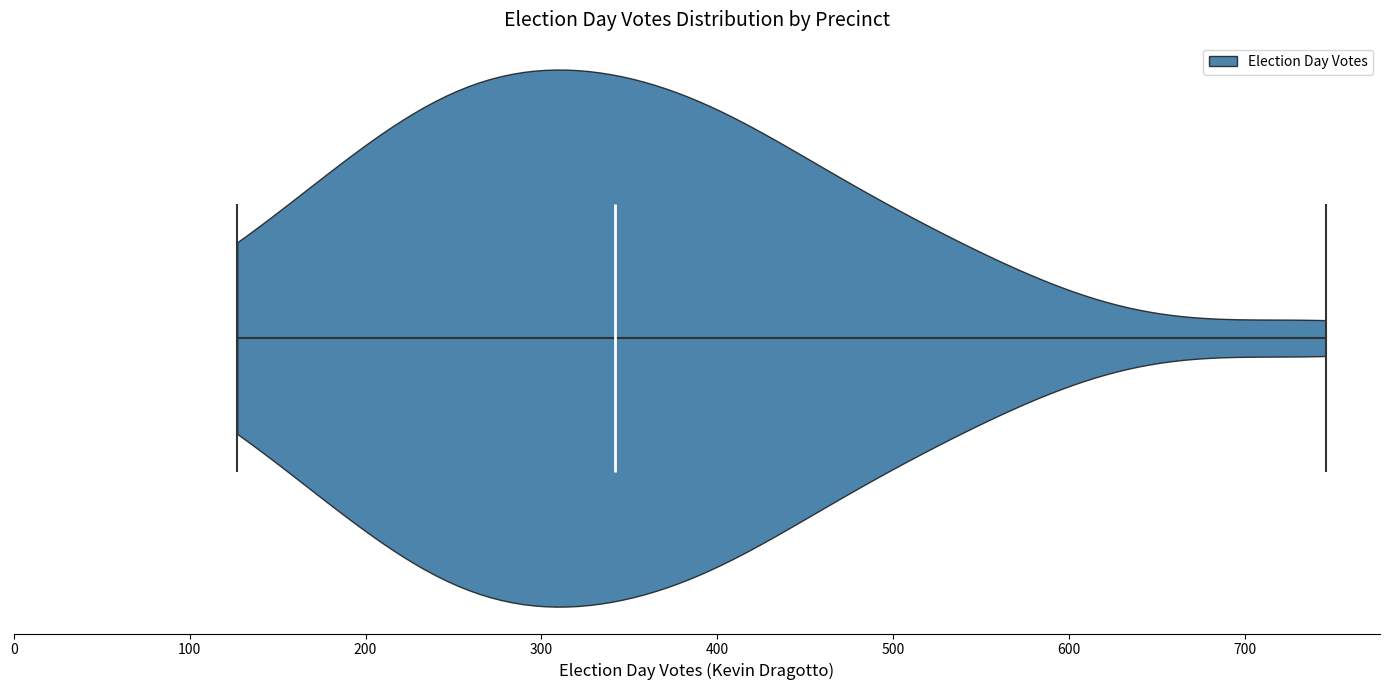

Read this violin plot against the x-axis: where its median line is, and the lowest and highest points the violin reaches. The values are not printed on the chart, so give them approximately, as read against the axis.

median line 340, lowest point 130, highest point 750